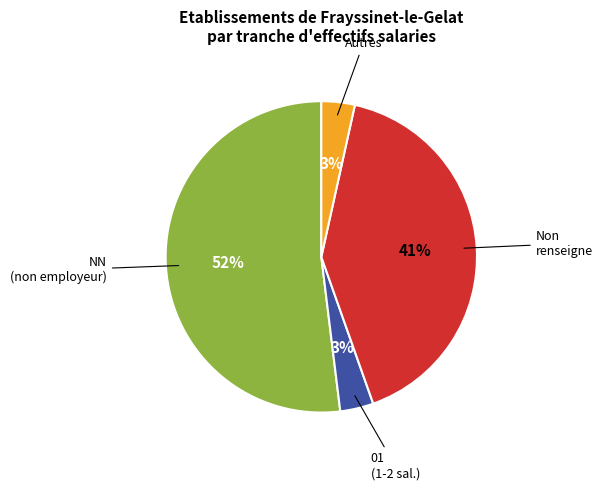

Is there a majority slice in this chart?

Yes